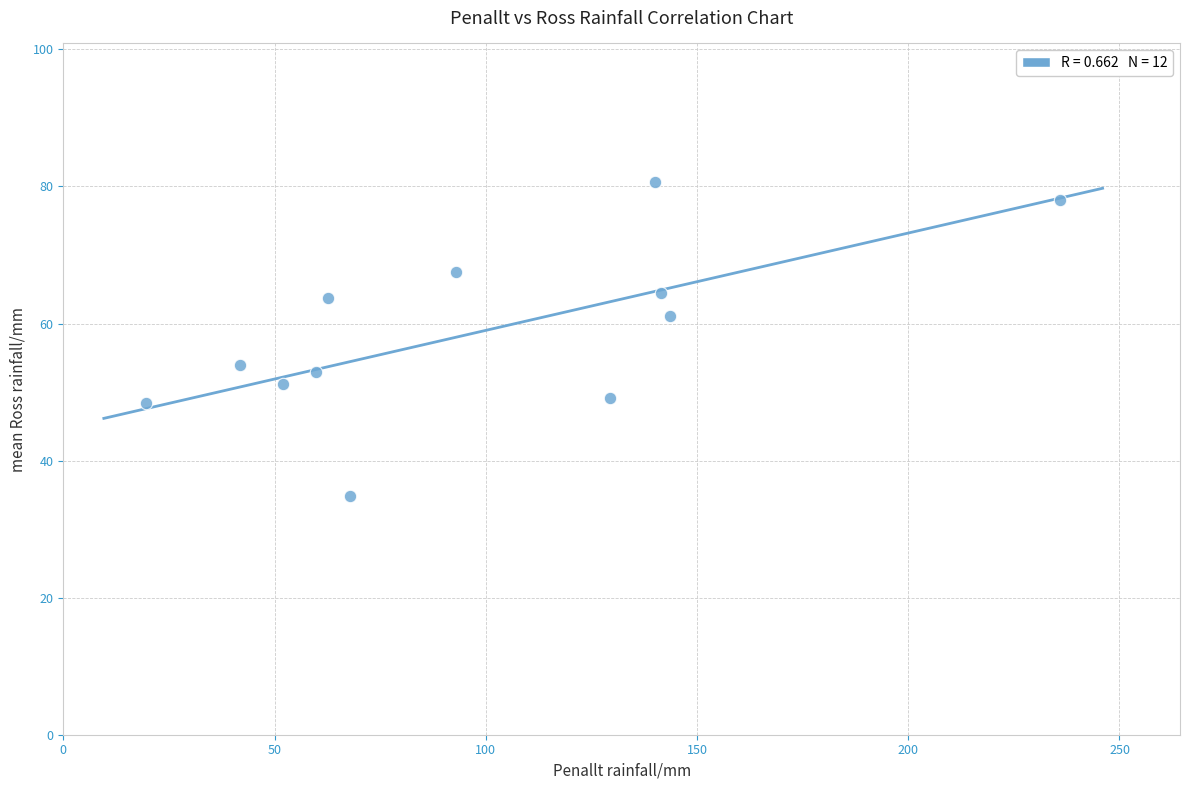

What is the range of X values (max minus min)?

216.4